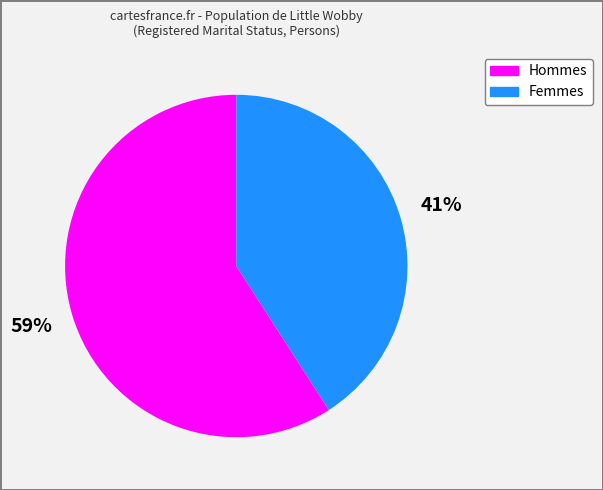

Is there any slice that represents more than half of the pie?

Yes